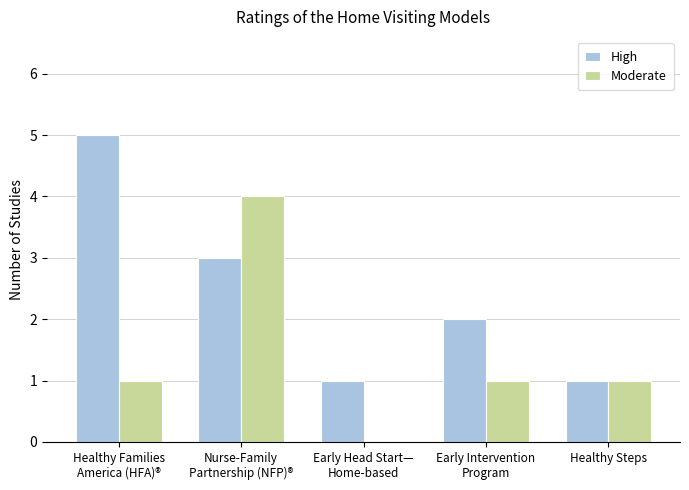

What is the sum of all High values?

12